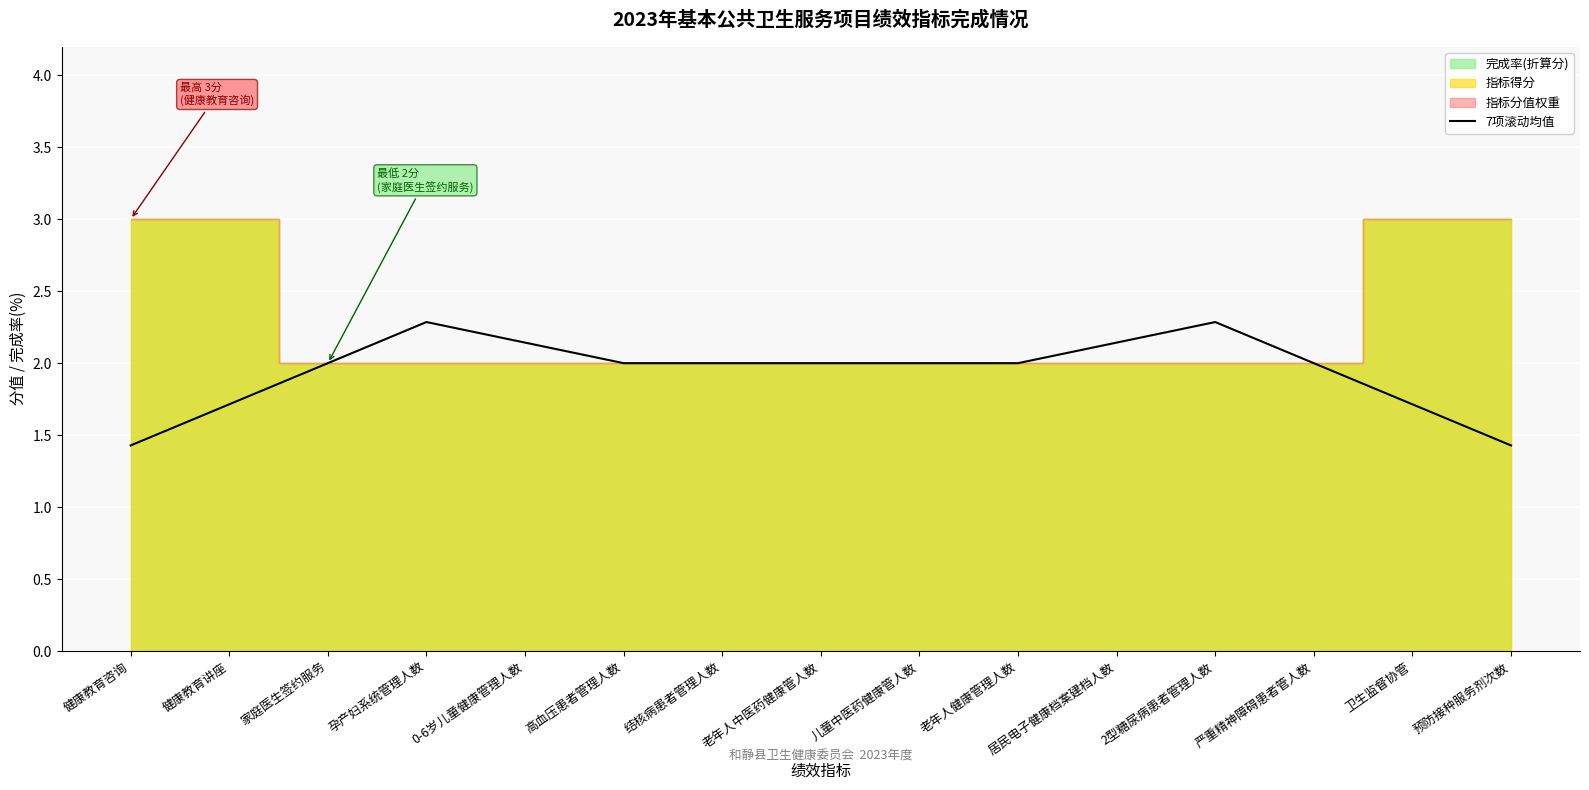

What is the change in value from 健康教育咨询 to 孕产妇系统管理人数?

+0.9